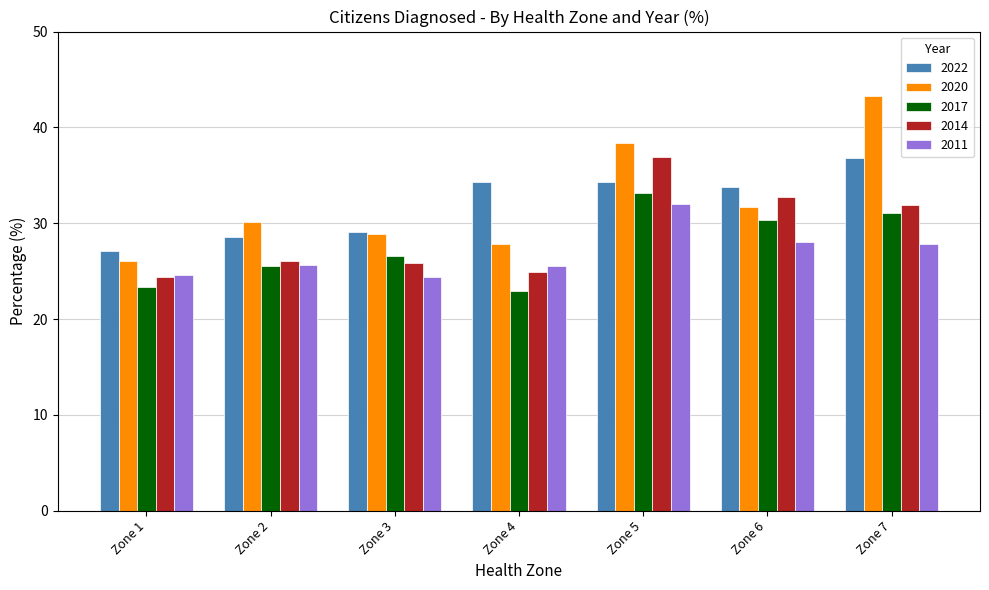

Is it true that 2022 equals 27.1 at Zone 1?

True